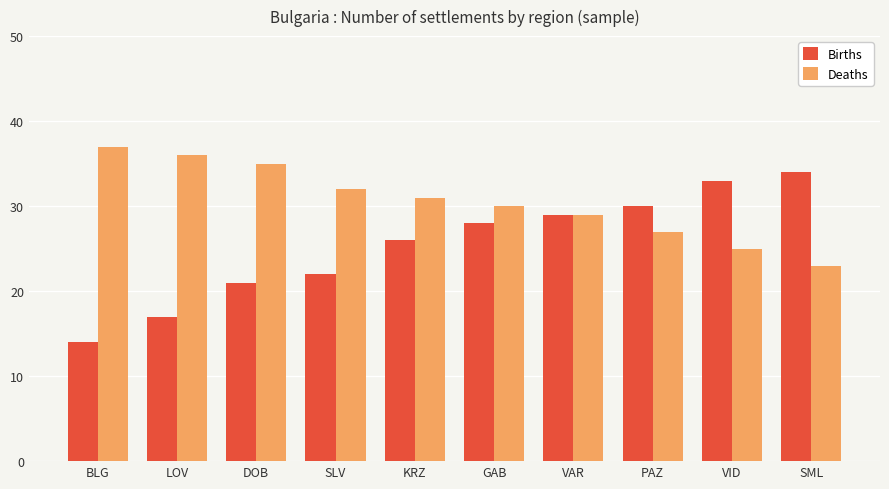

The Births series shows 22 at SLV. True or false?

True